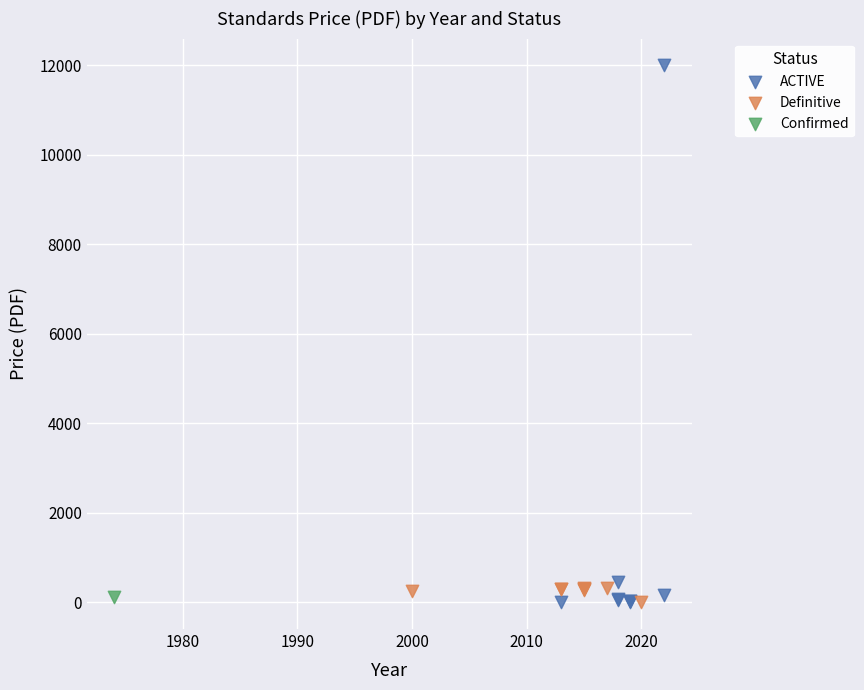

What are all the series names shown in the legend?

ACTIVE, Definitive, Confirmed